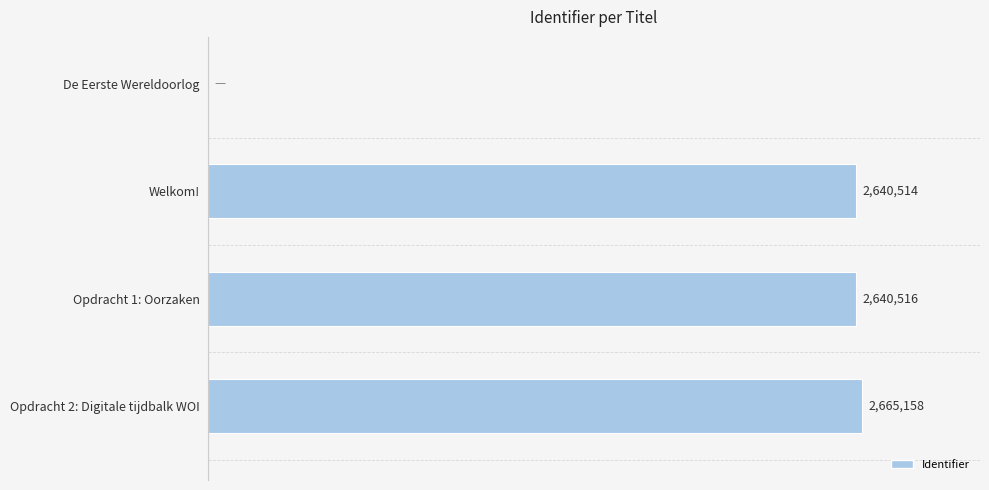

Are the bars horizontal?

Yes